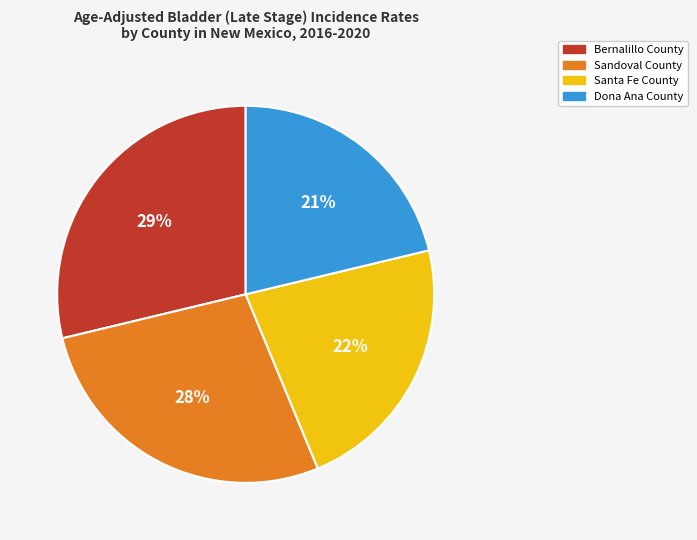

Do Sandoval County and Bernalillo County together represent more than half of the pie?

Yes